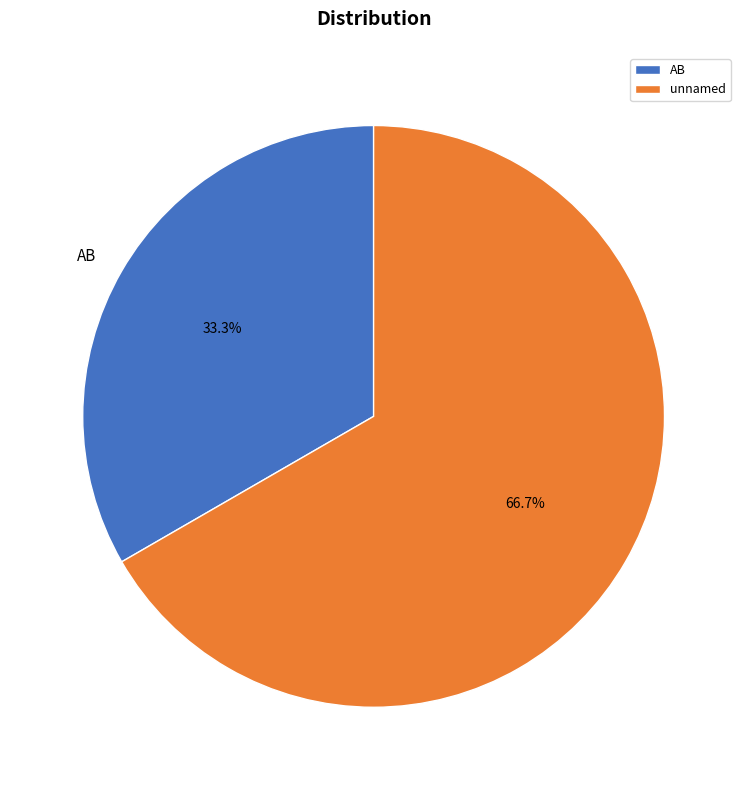

To the nearest percent, what is the average slice percentage?

50%